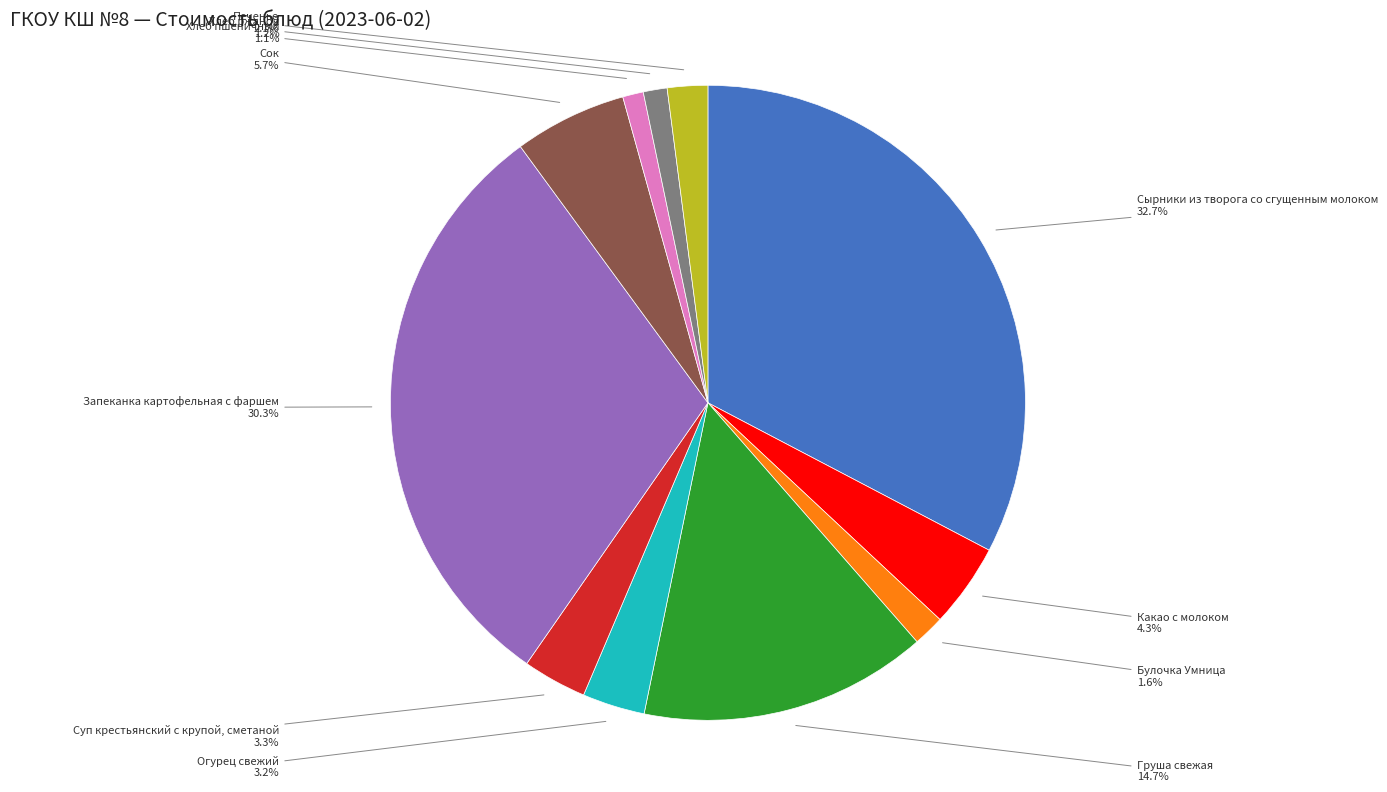

To the nearest percent, what percentage of the pie is Хлеб пшеничный?

1%